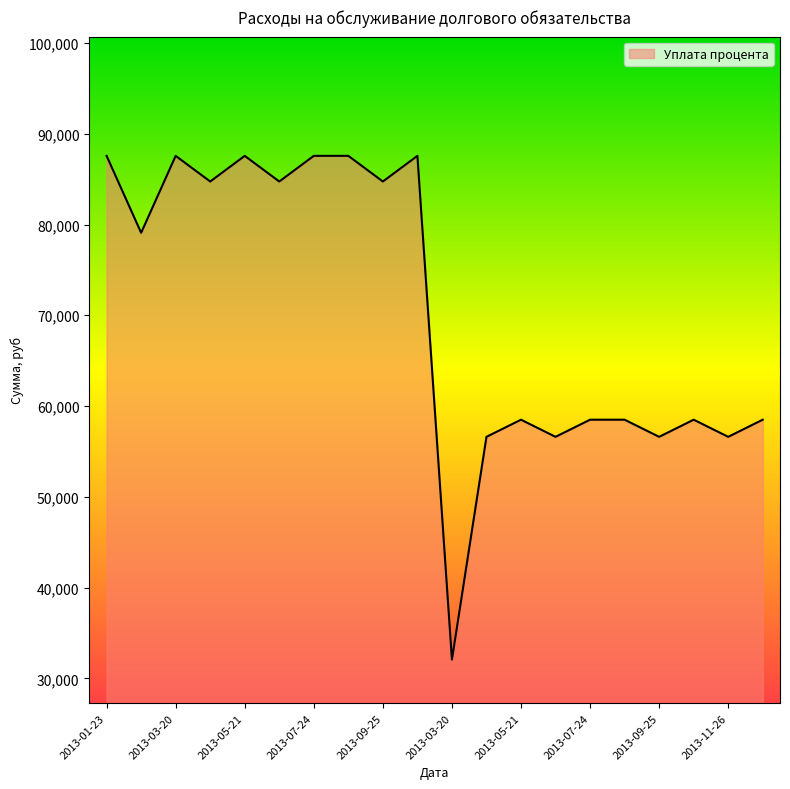

What is the difference between the maximum and minimum values?

55479.9